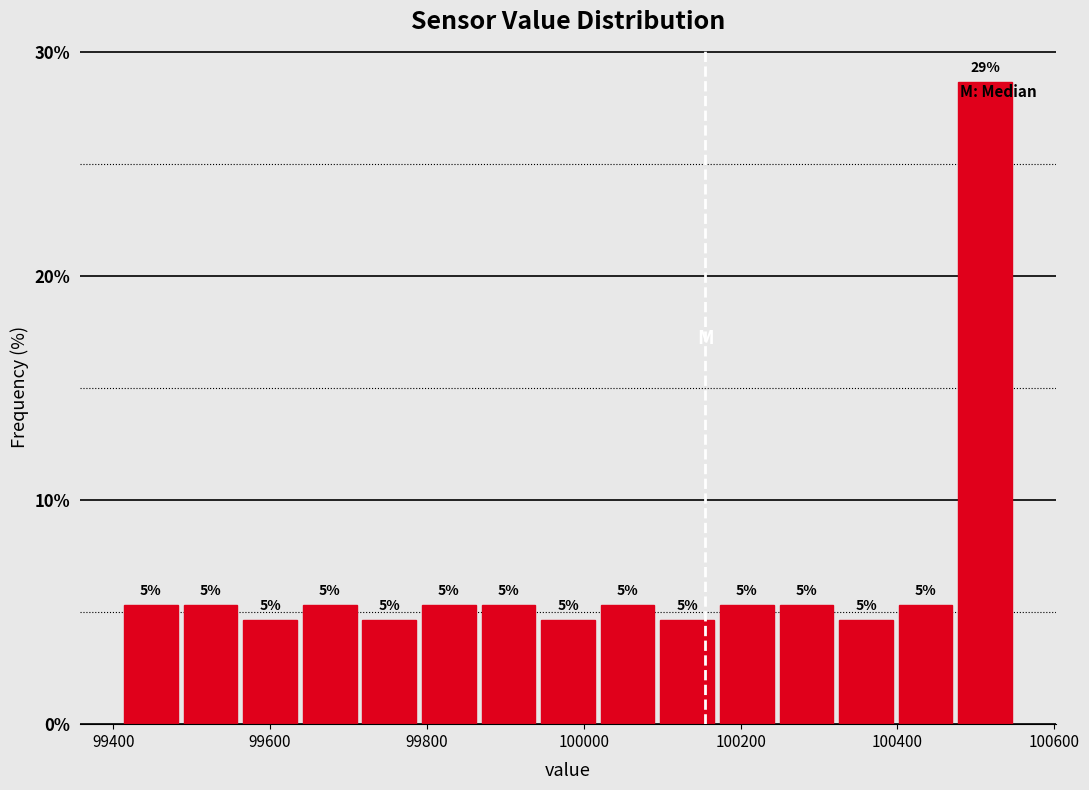

Around what value on the x-axis is the tallest bar? Give the approximate position of its centre, as read against the axis.

100520